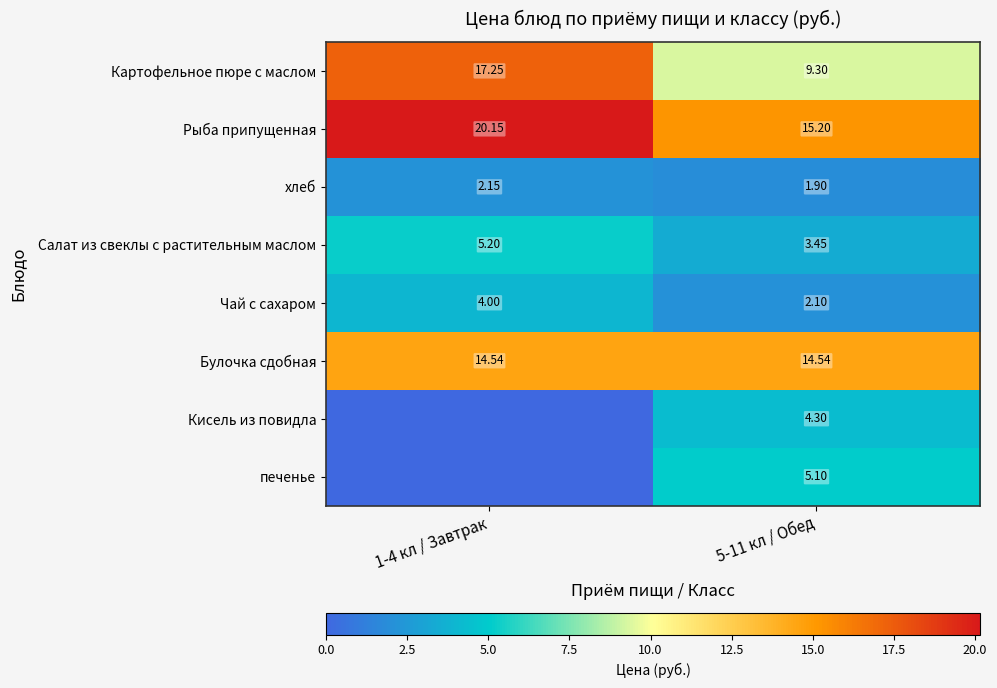

Rank the series at 5-11 кл / Обед from highest to lowest value.

Рыба припущенная, Булочка сдобная, Картофельное пюре с маслом, печенье, Кисель из повидла, Салат из свеклы с растительным маслом, Чай с сахаром, хлеб